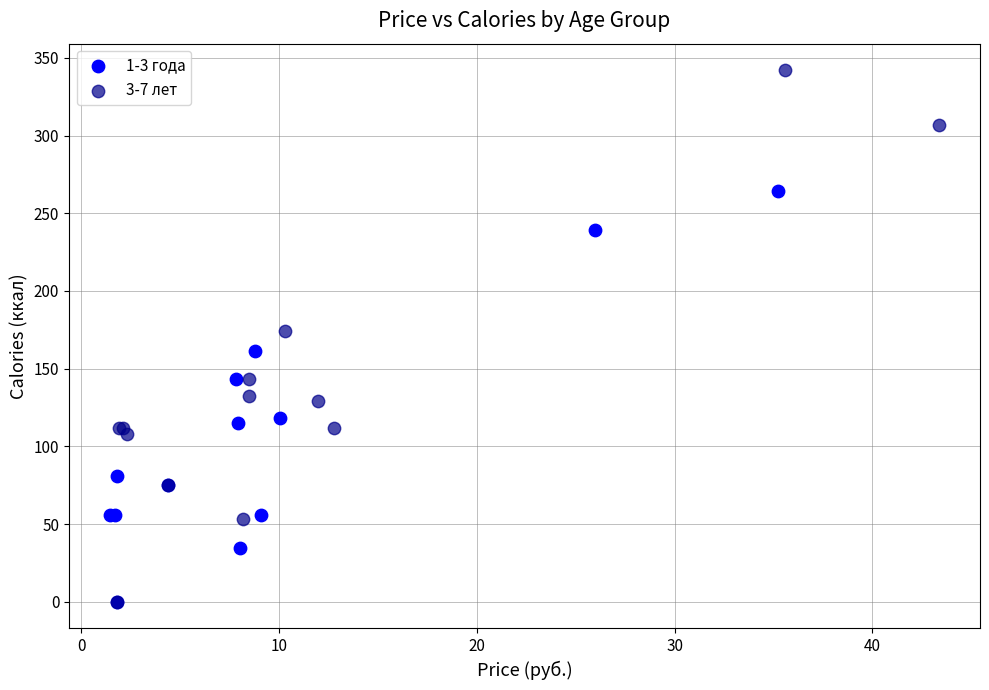

Which series contains the highest Y value?

3-7 лет